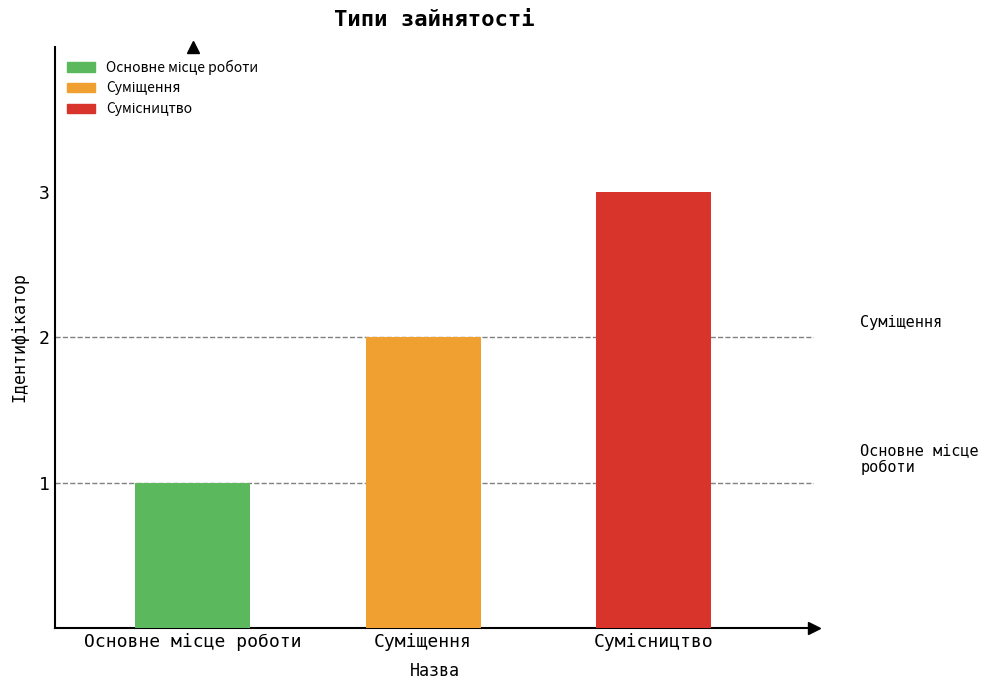

What is the greatest value displayed?

3